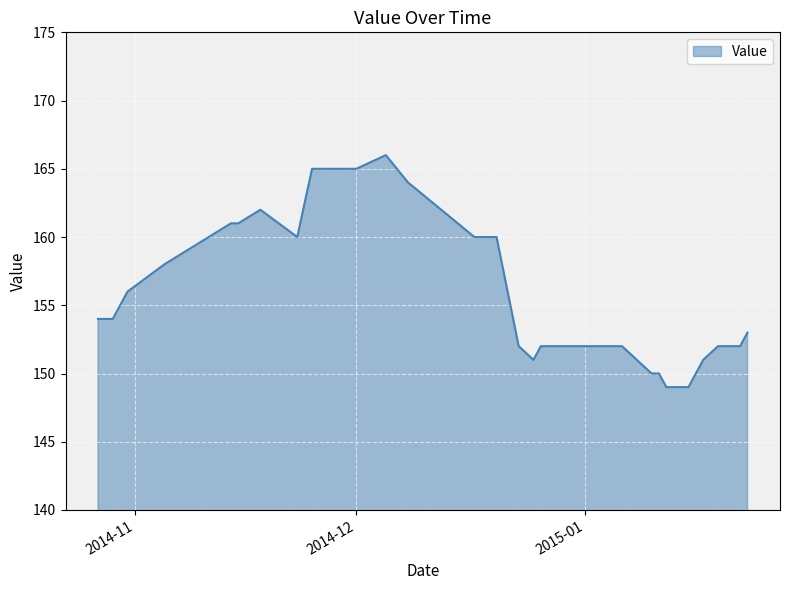

What is the greatest value displayed?

166